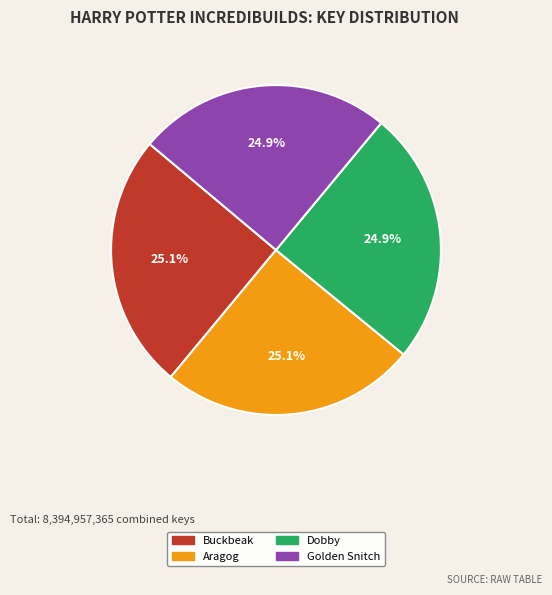

Is there a majority slice in this chart?

No